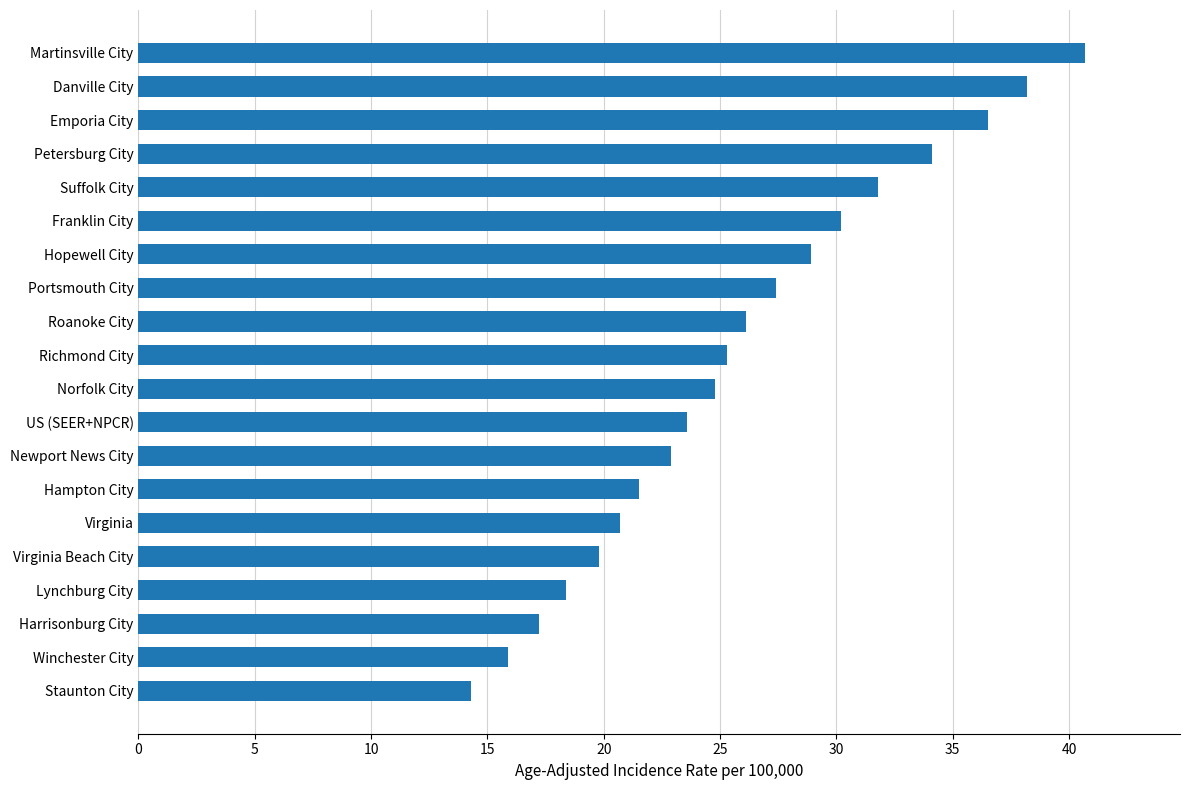

What is the ratio of the value at Virginia to the value at Hampton City?

1.0